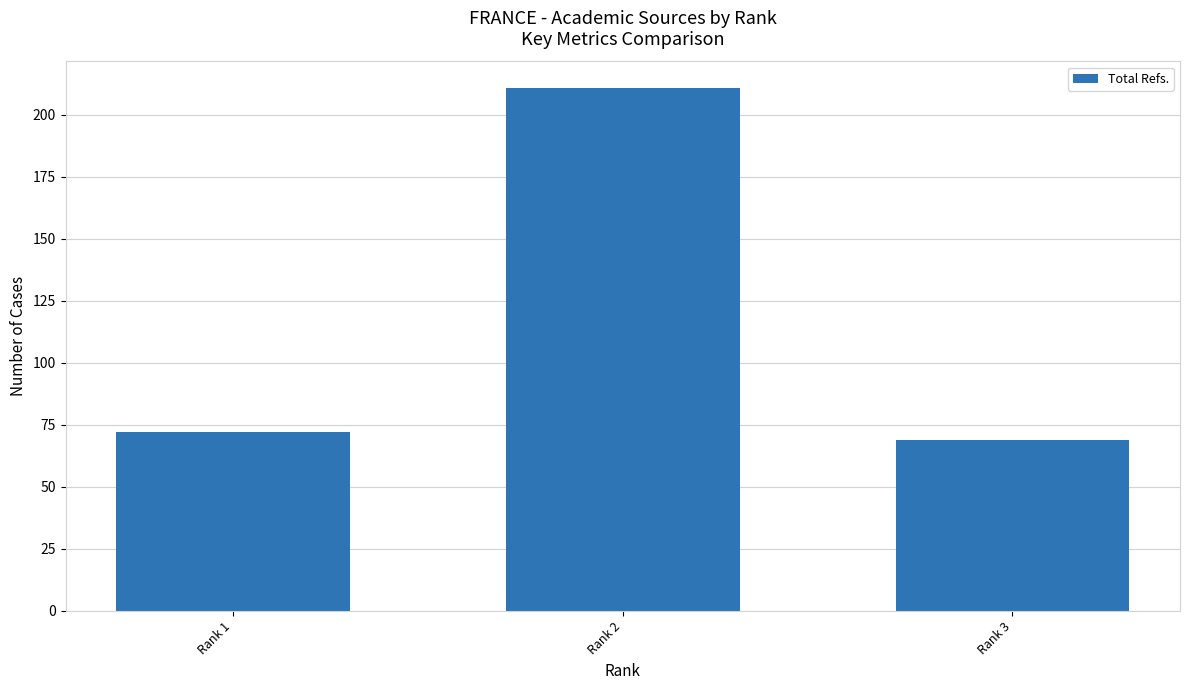

What is the change in value from Rank 1 to Rank 2?

+139